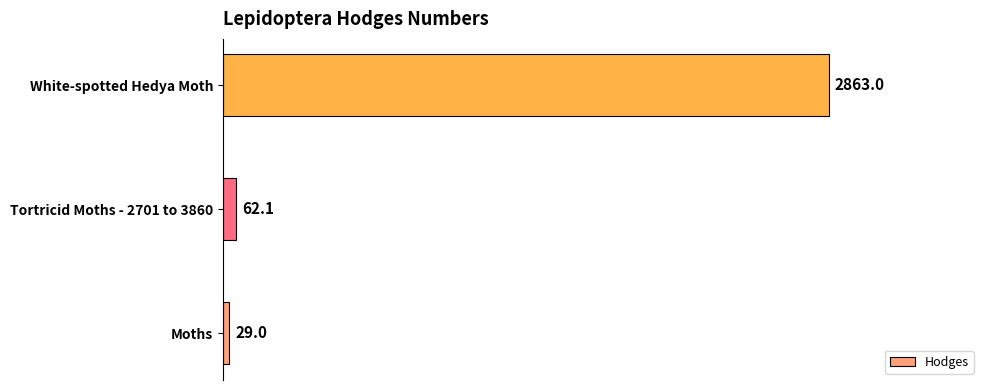

Rank the categories by value from highest to lowest.

White-spotted Hedya Moth, Tortricid Moths - 2701 to 3860, Moths